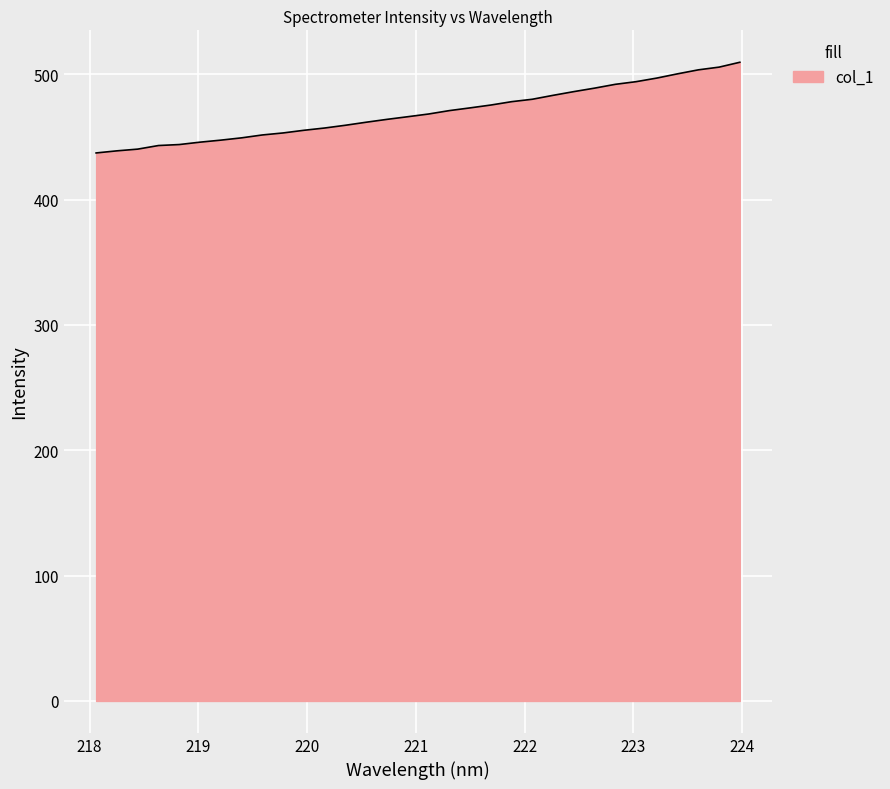

What is the maximum value shown in the chart?

509.6